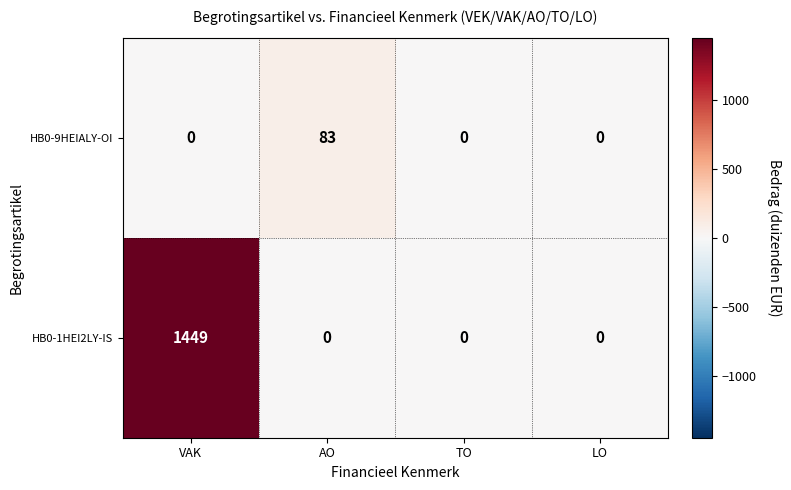

At which category is the sum across all series the highest?

VAK